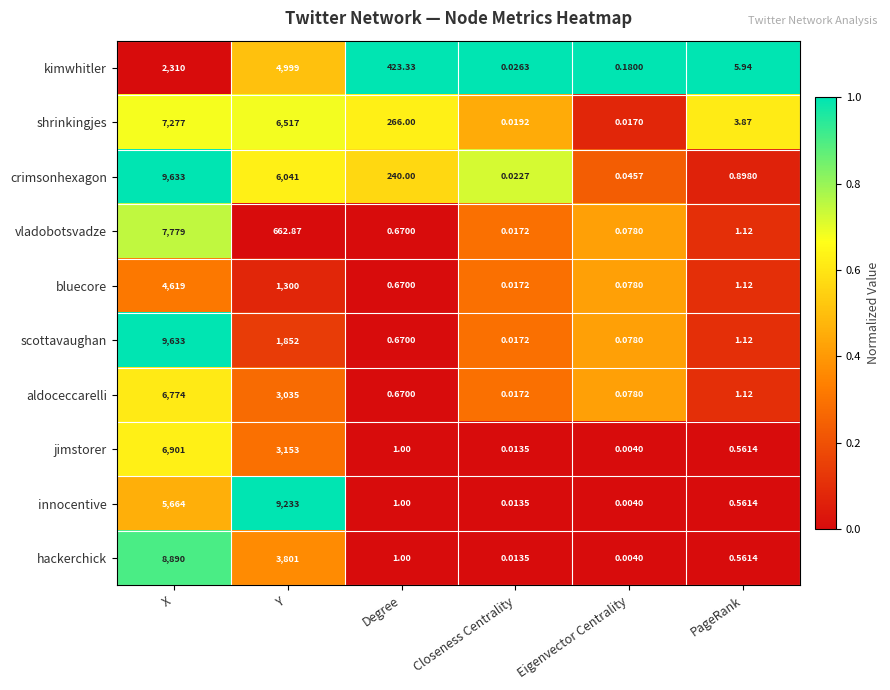

Which category has the lowest value in the vladobotsvadze series?

Closeness Centrality